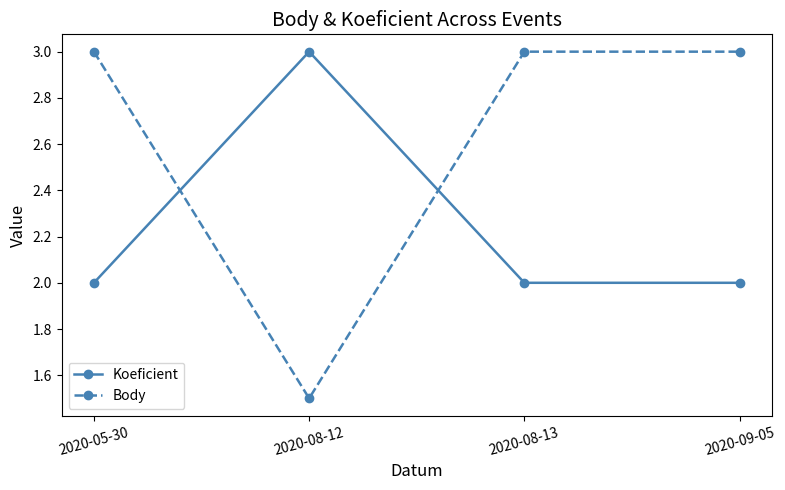

Reading left to right, extract all data points from this chart.

Koeficient: 2020-05-30=2.0	2020-08-12=3.0	2020-08-13=2.0	2020-09-05=2.0
Body: 2020-05-30=3.0	2020-08-12=1.5	2020-08-13=3.0	2020-09-05=3.0